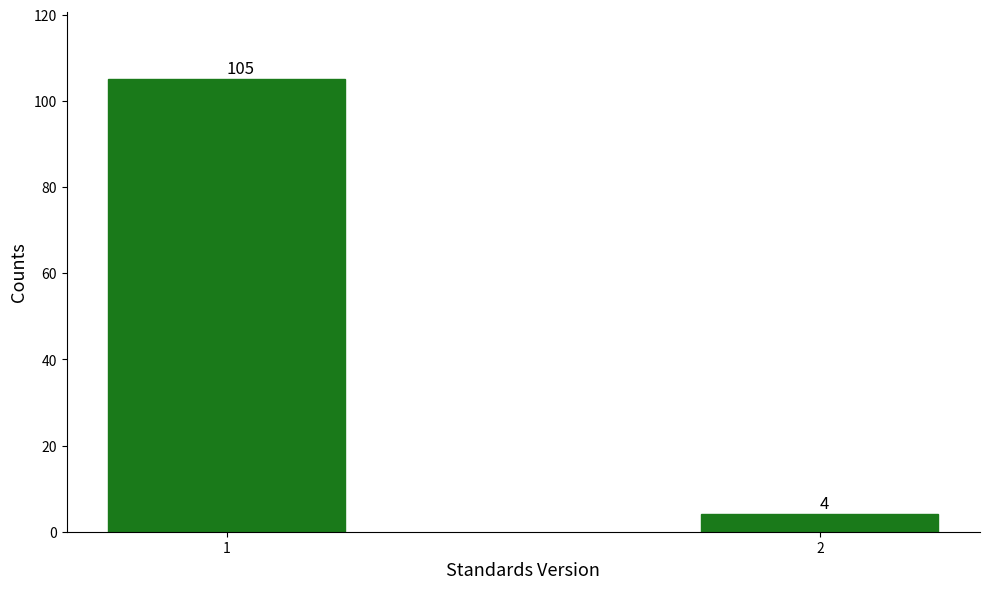

Reading left to right, extract all data points from this chart.

105	4